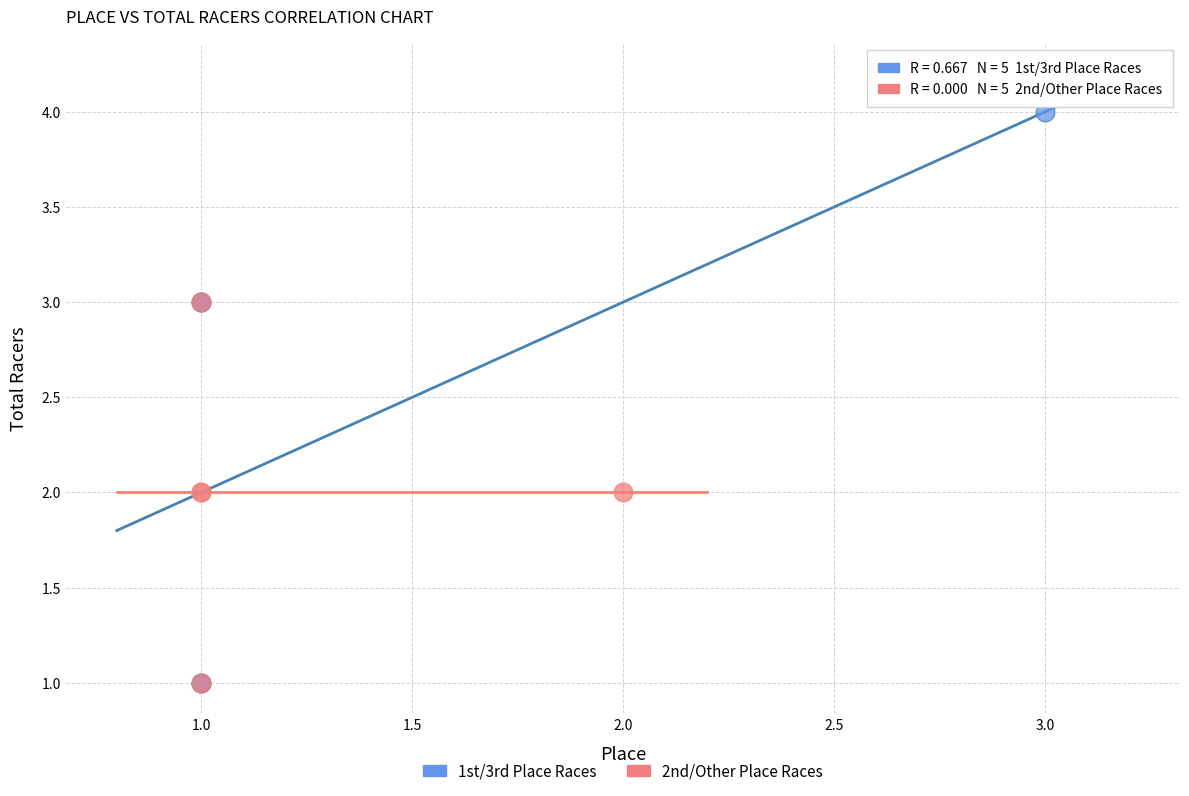

Which series has the largest Y range (max minus min)?

1st/3rd Place Races